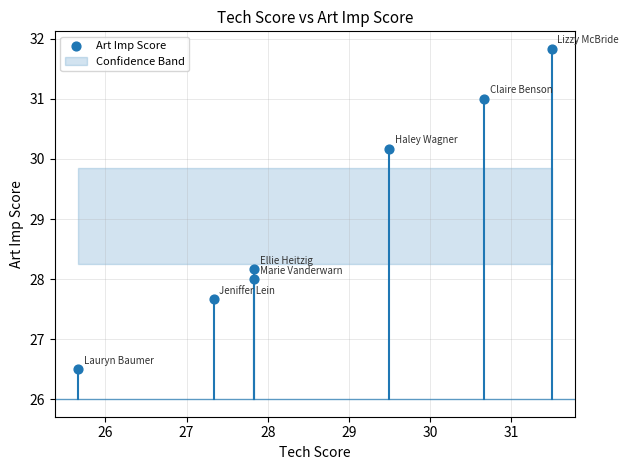

What Y value in the scatter plot is closest to 29?

28.2